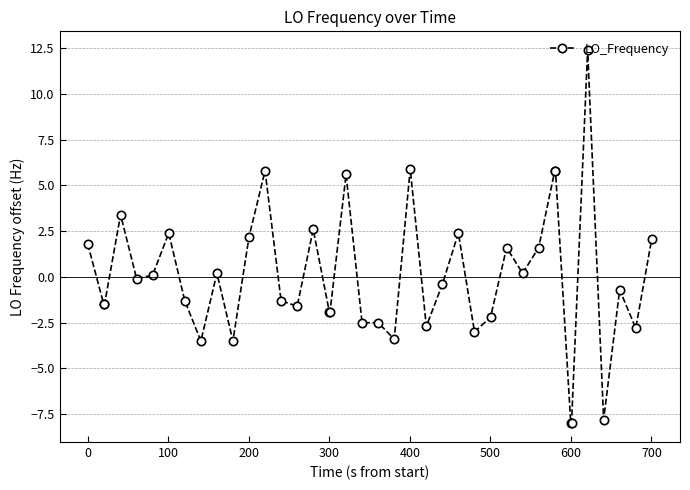

True or false: the data has more than 0 interior local peaks.

True